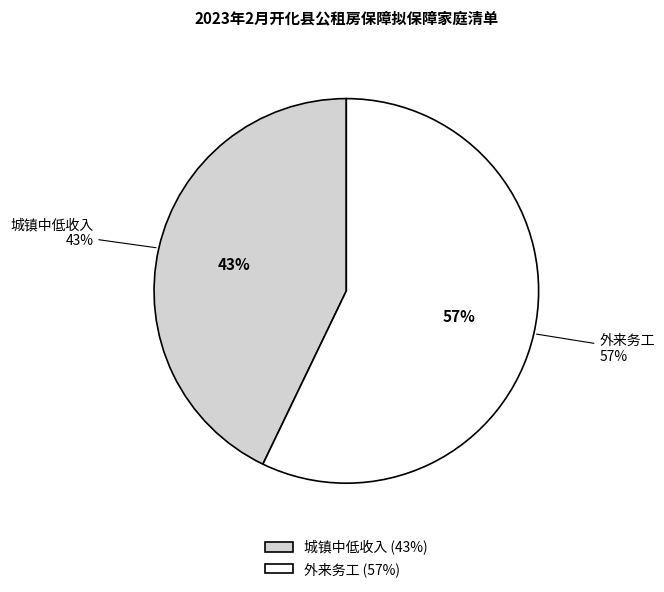

Which category has the smallest portion of the pie?

城镇中低收入